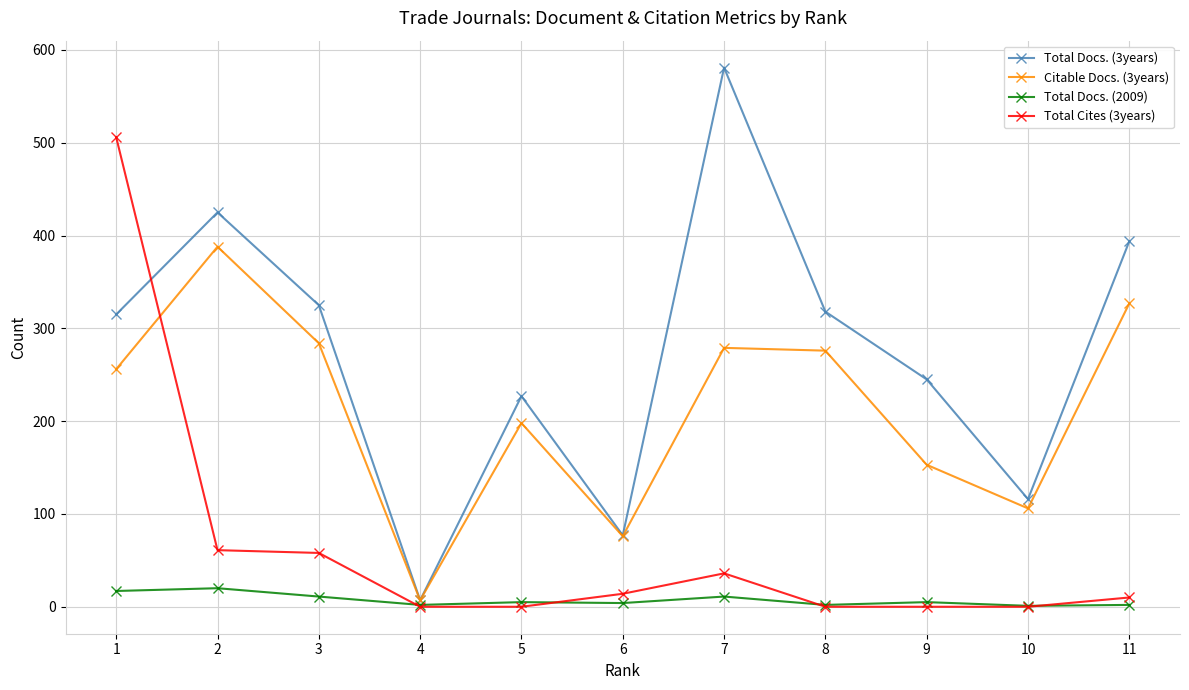

What is the spread (max minus min) of values at 3?

314